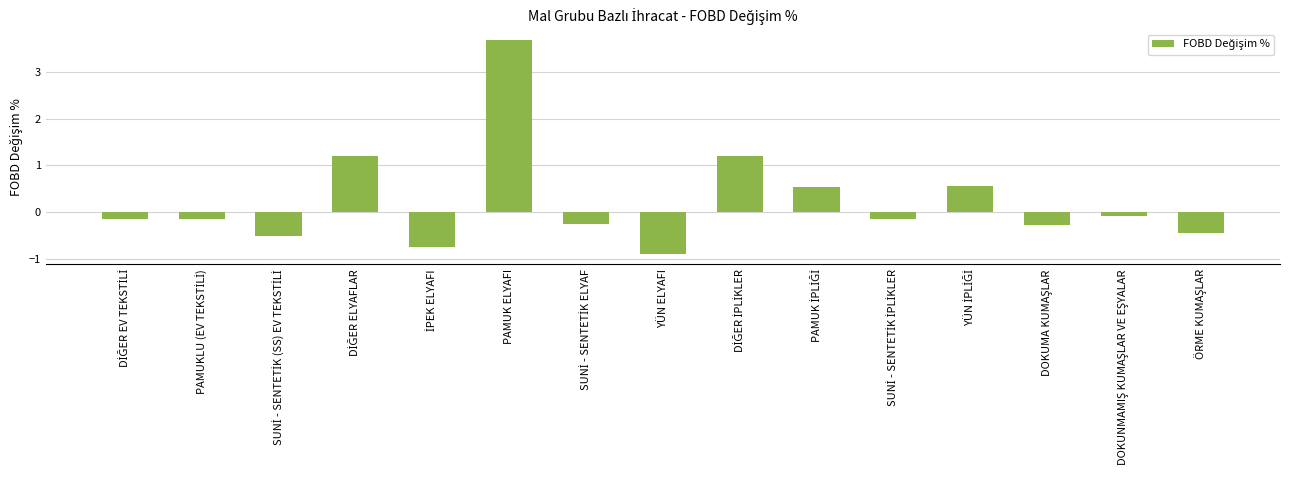

What is the sum of all values?

3.4